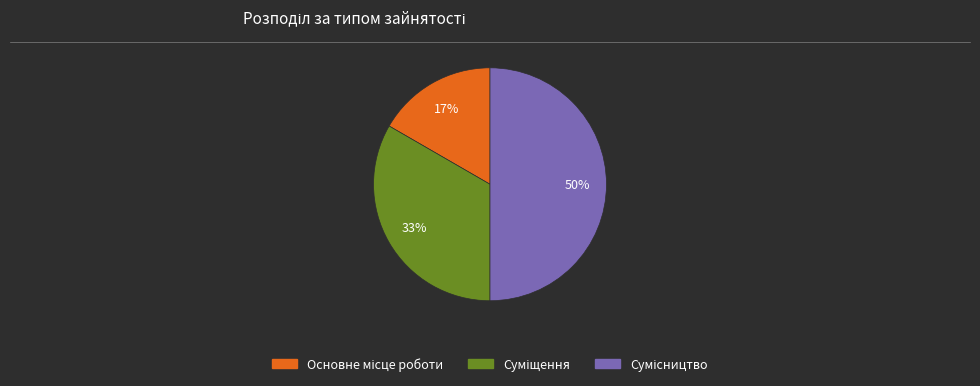

To the nearest percent, what is the difference between the largest and smallest slice percentages?

33%